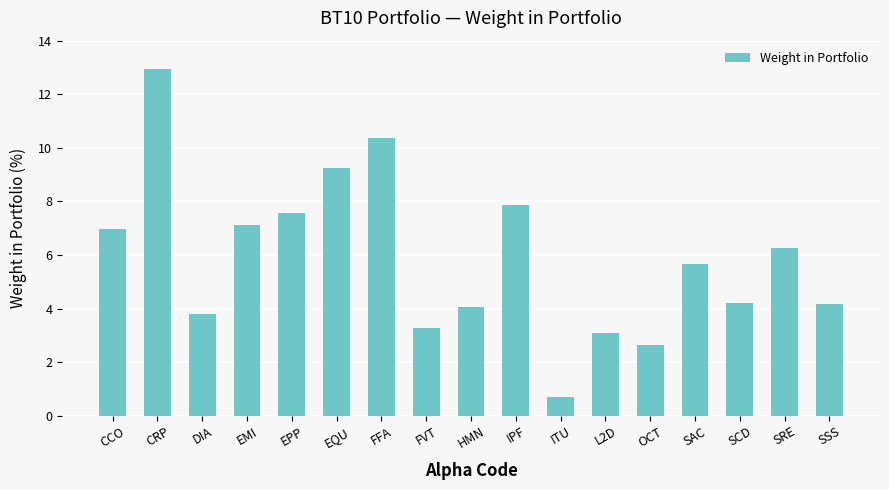

What is the maximum value shown in the chart?

12.9